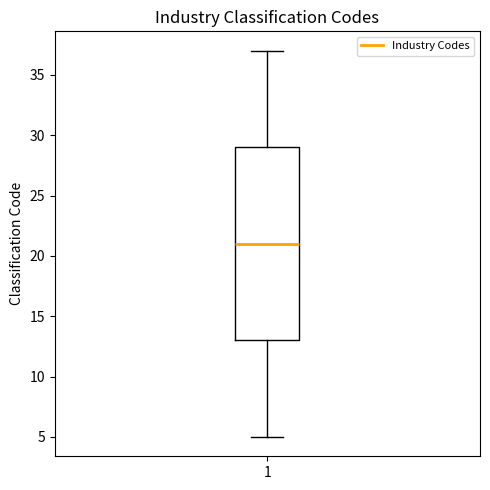

Read this box plot against the y-axis: the position of the median line, the range covered by the box, and the ends of both whiskers. The values are not printed on the chart, so give them approximately, as read against the axis.

median 21, box 13 to 29, whiskers 5 to 37